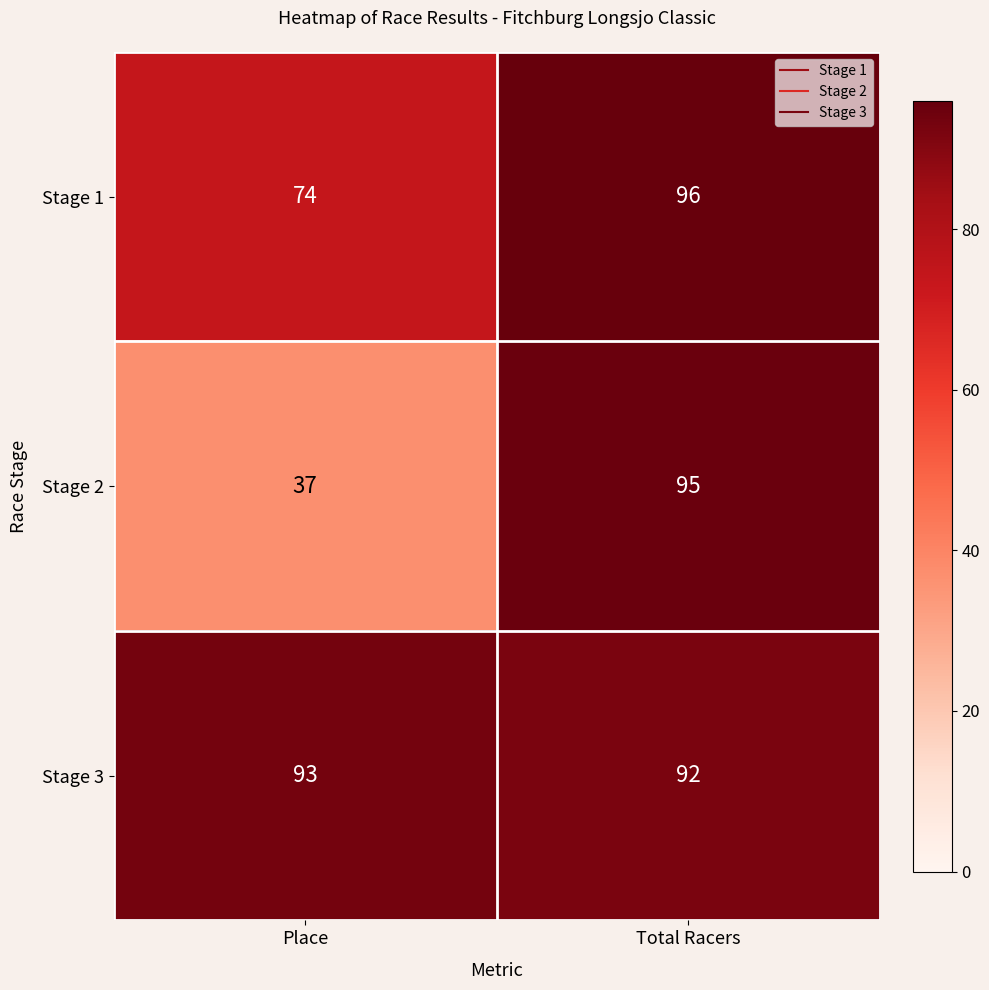

Which label corresponds to the largest value in the chart?

Total Racers